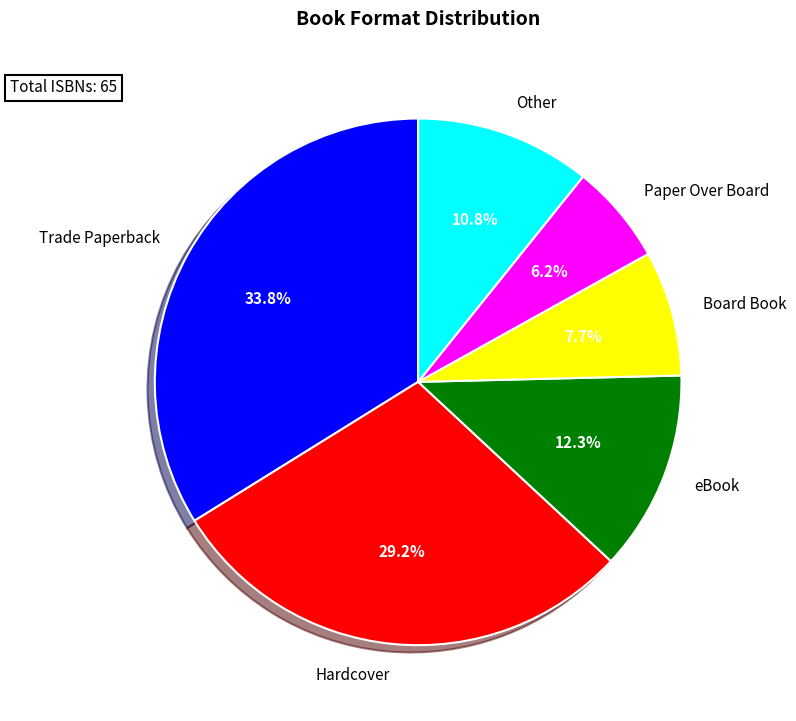

Is it true that Paper Over Board is 6% of the pie?

True